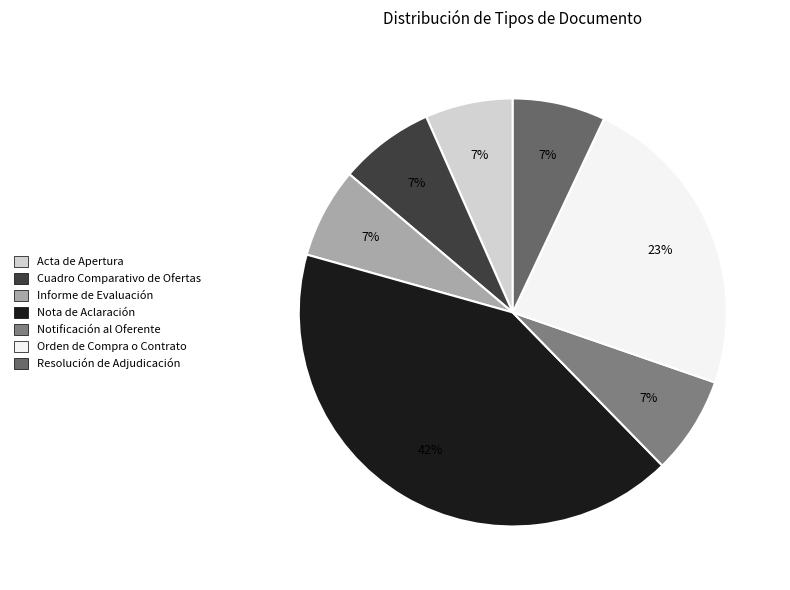

Is there any slice that represents more than half of the pie?

No